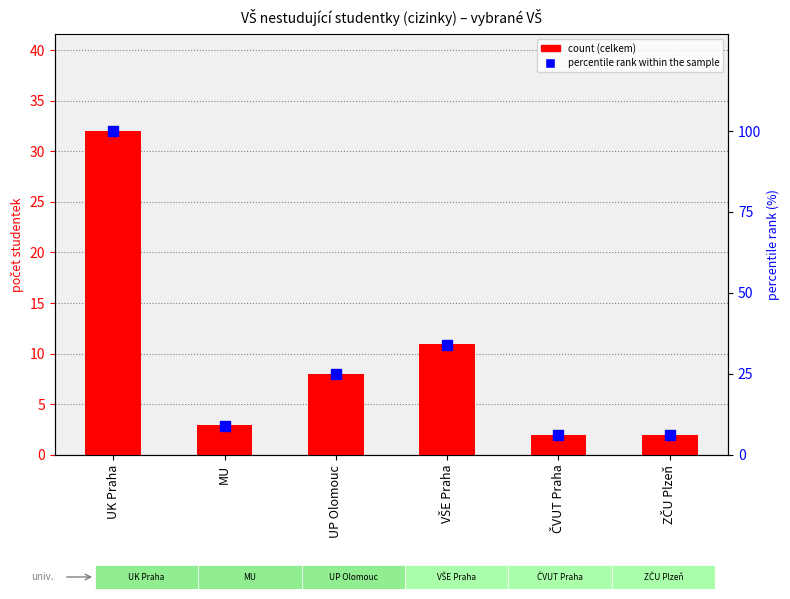

The percentile rank within the sample series shows 6 at MU. True or false?

False